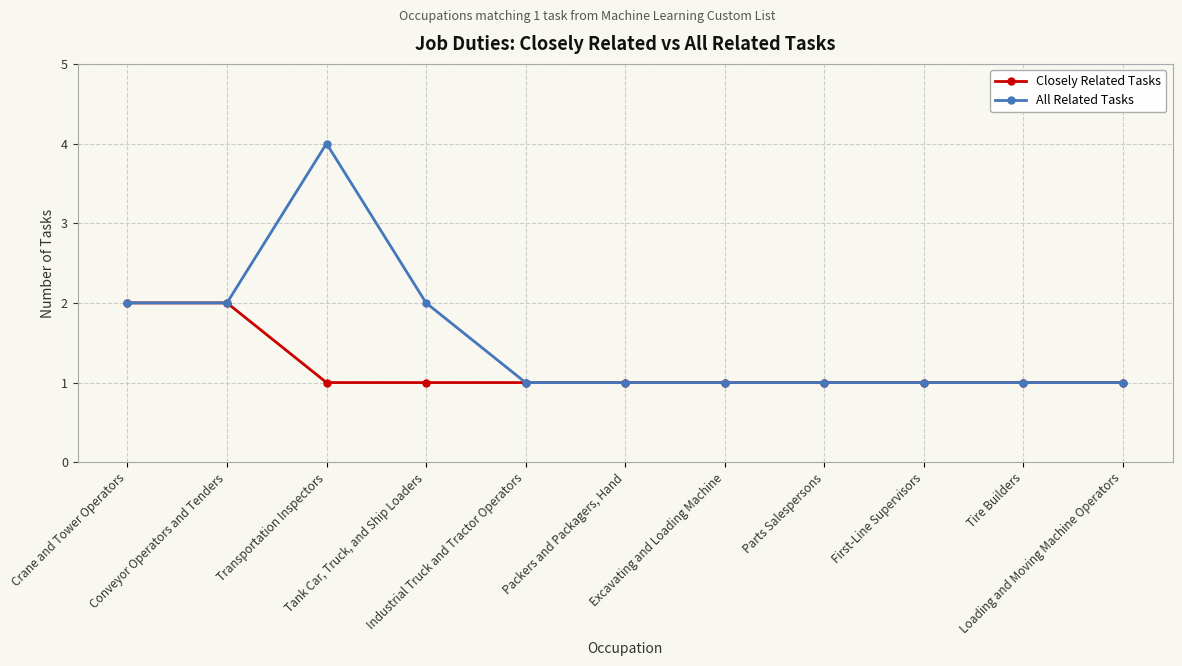

What is the label of the 6th point from the right?

Packers and Packagers, Hand